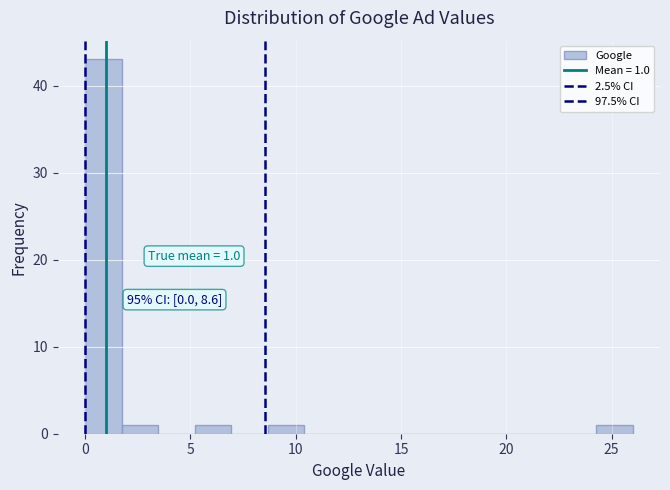

Read against the x-axis, roughly where is the centre of the tallest bar?

1.0